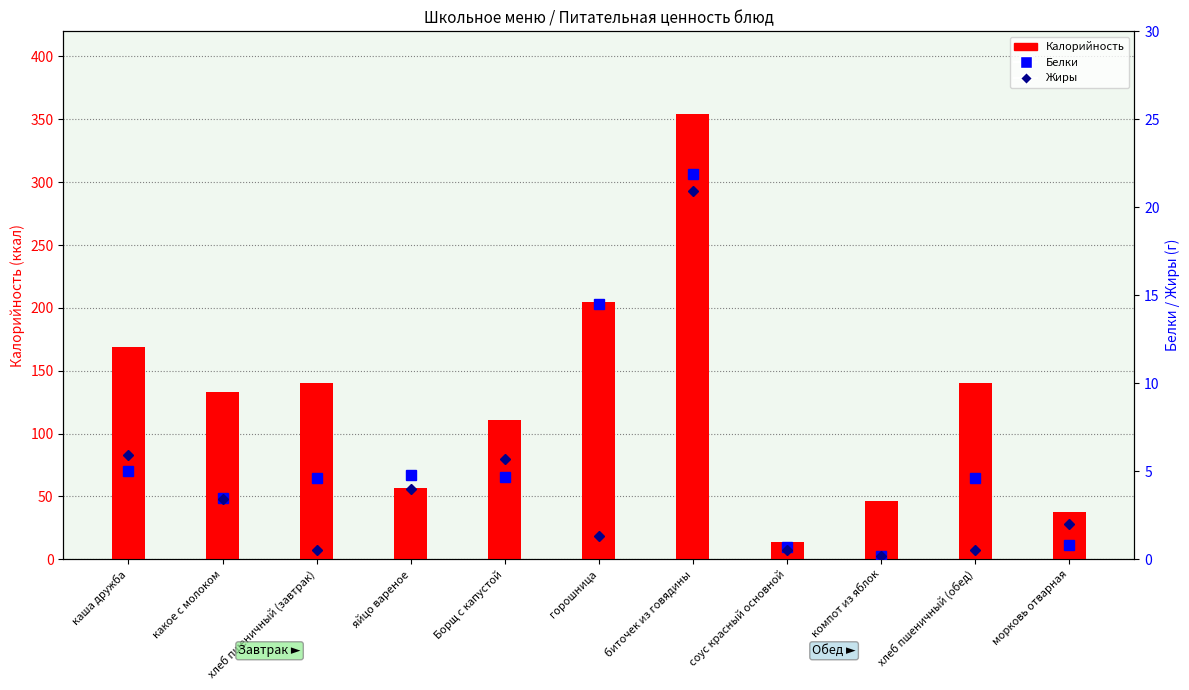

How many series are shown in this chart?

3